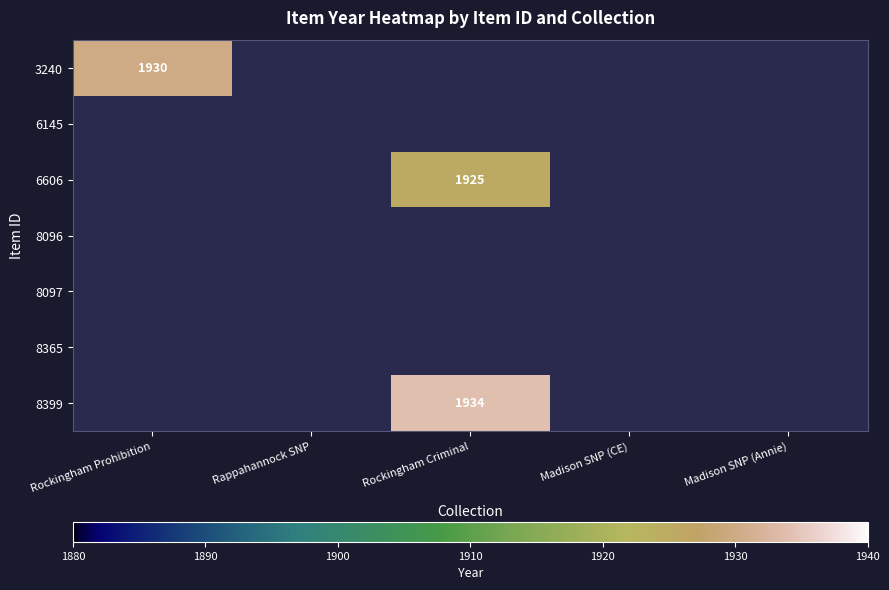

What is the greatest value displayed?

1934.0